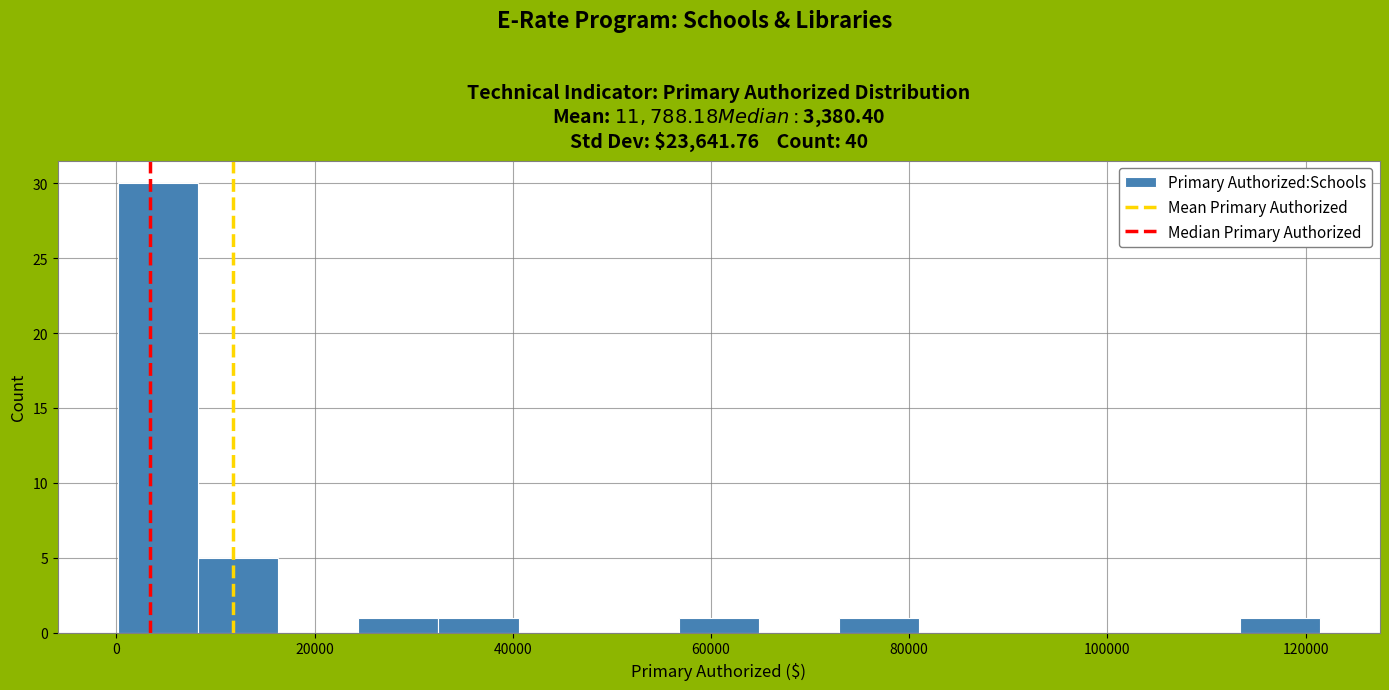

Reading left to right, transcribe this chart: for each bar, give the range it covers on the x-axis and its height. Neither the bar edges nor the heights are printed on the chart, so give them approximately, as read against the axes.

0 to 8000: 30
8000 to 16000: 5
16000 to 24000: 0
24000 to 32000: 1
32000 to 40000: 1
40000 to 48000: 0
48000 to 56000: 0
56000 to 64000: 1
64000 to 72000: 0
72000 to 82000: 1
82000 to 90000: 0
90000 to 98000: 0
98000 to 106000: 0
106000 to 114000: 0
114000 to 122000: 1